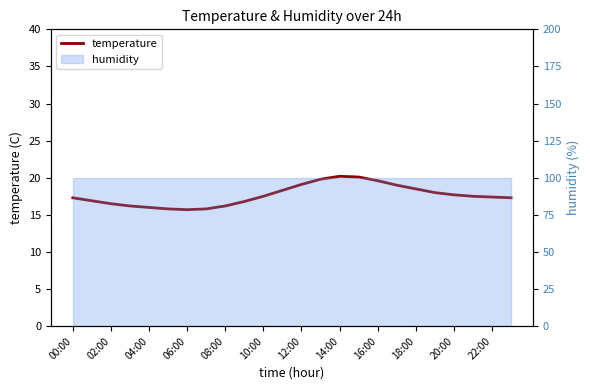

How many data points are above 17?

15